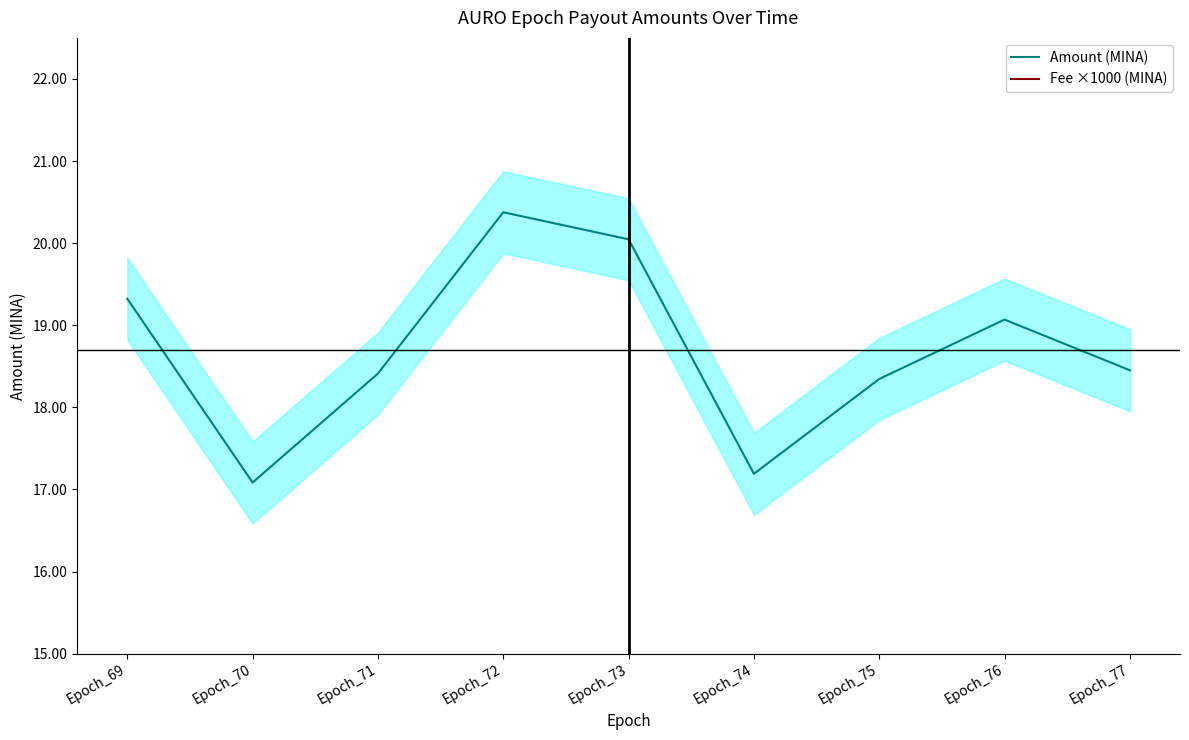

What is the difference between the second highest and second lowest values in the Amount (MINA) series?

2.9